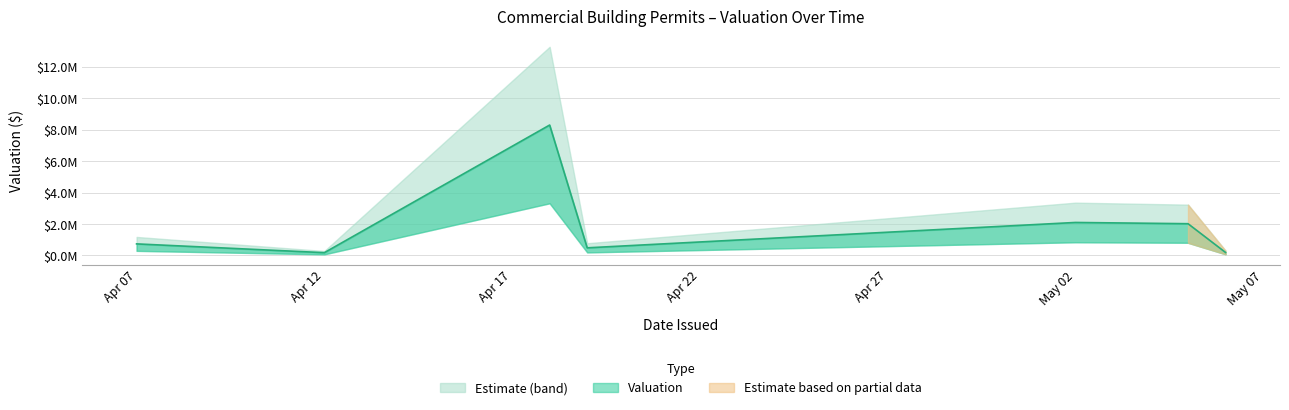

At which label is the value closest to 2652613?

2022-04-18